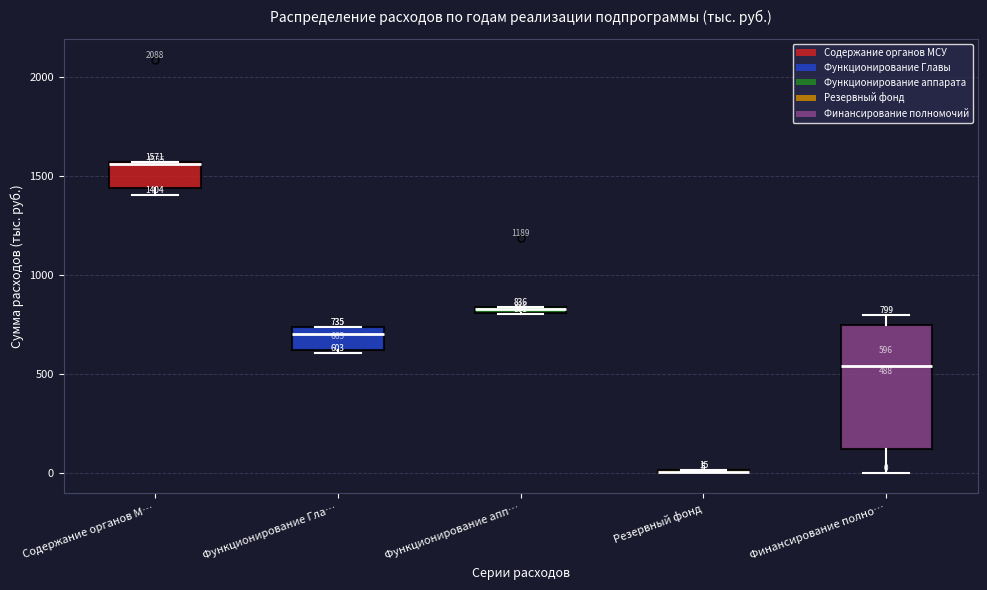

Comparing the boxes themselves (not the whiskers), which one is the tallest?

Финансирование полно…